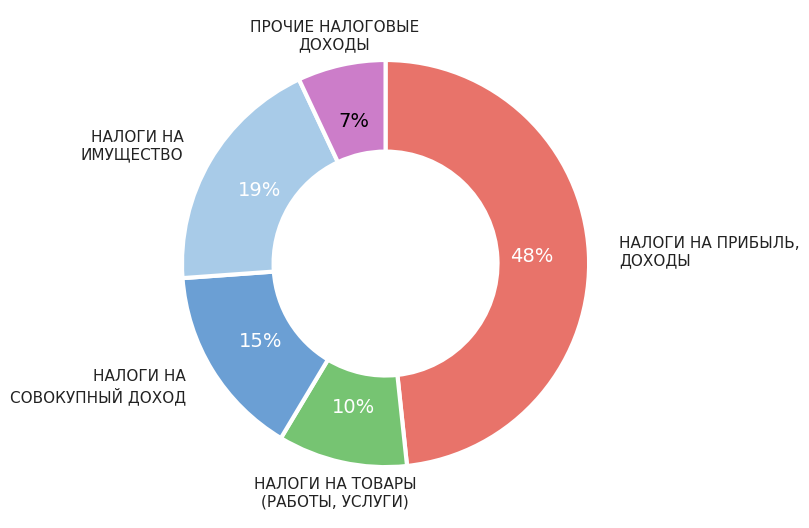

To the nearest percent, what is the difference between the largest and smallest slice percentages?

41%